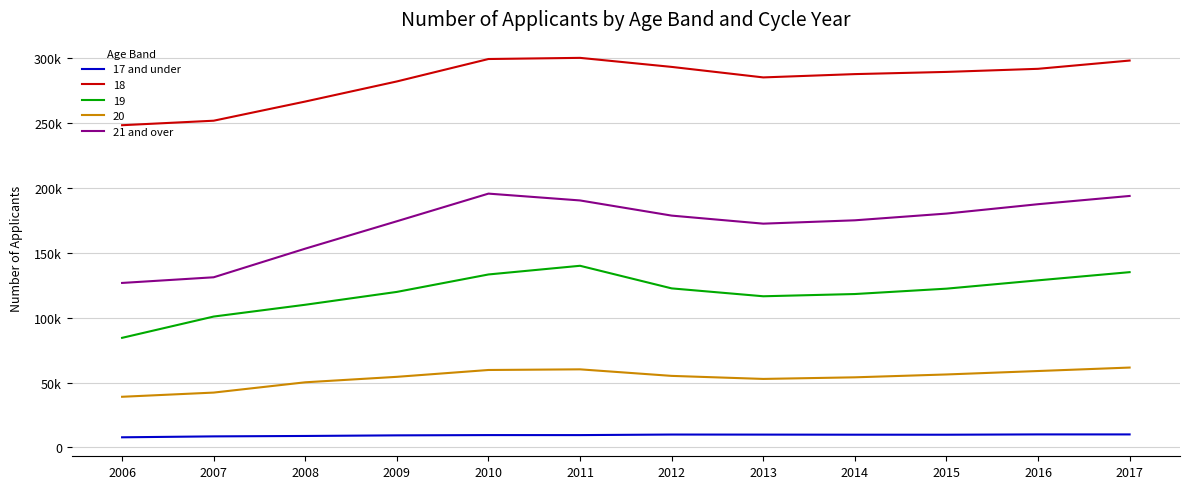

Is this an area chart (filled region under the line)?

No